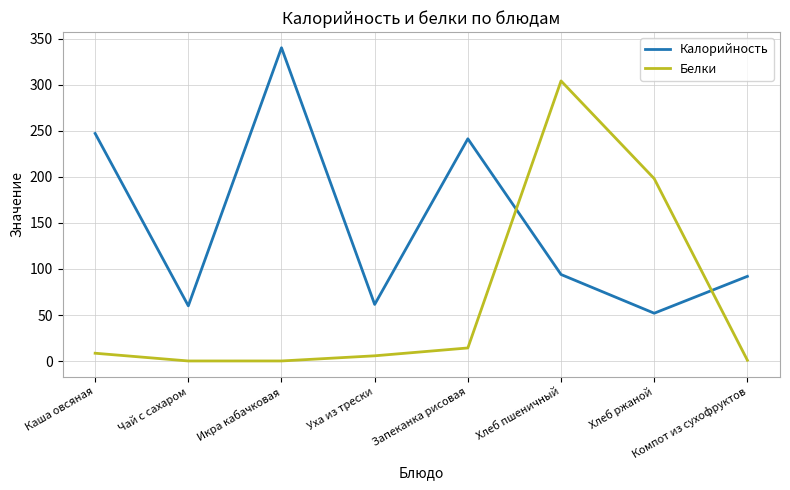

Where does the Калорийность series first go above 94?

Каша овсяная